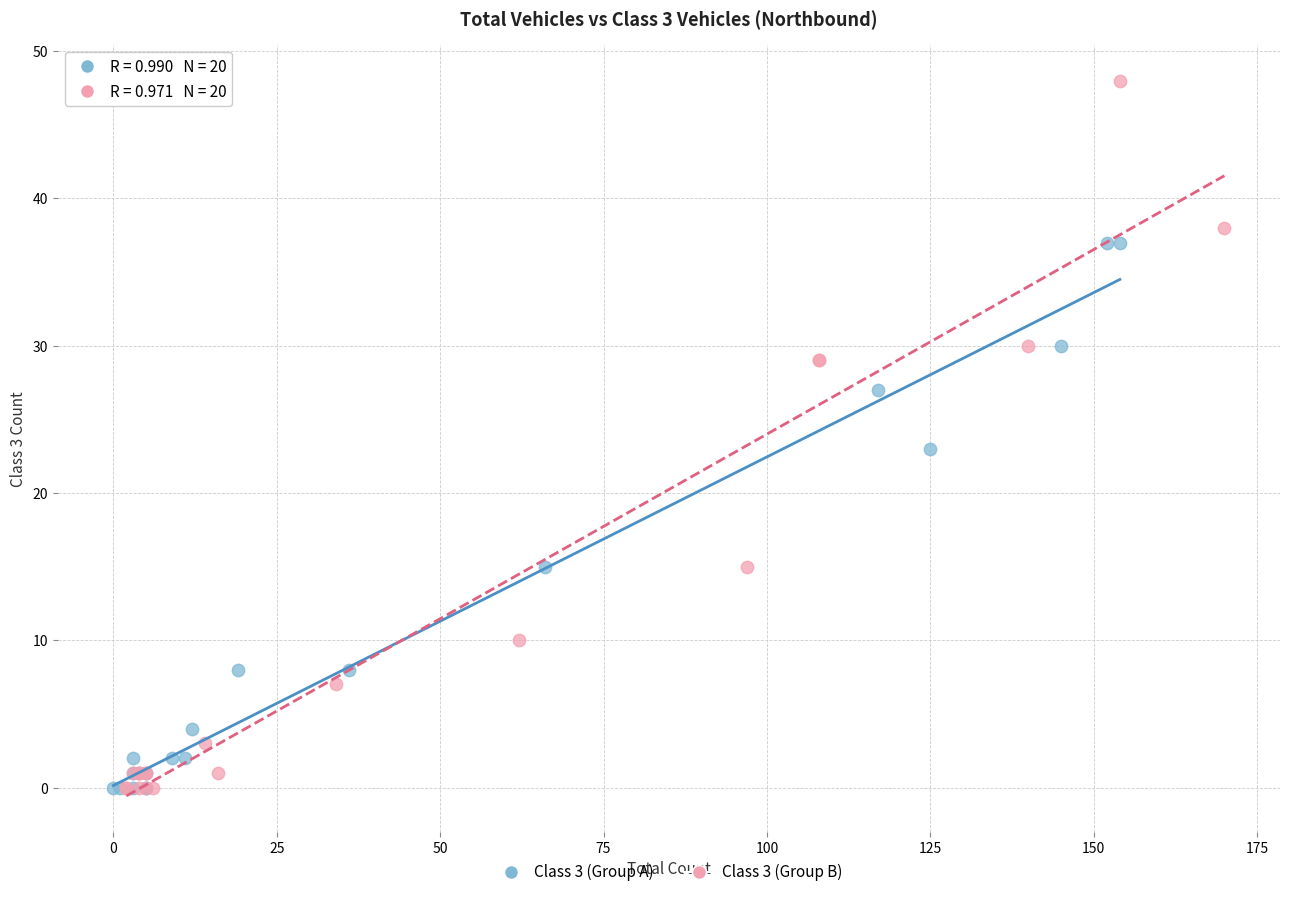

Which series contains the highest Y value?

Class 3 (Group B)